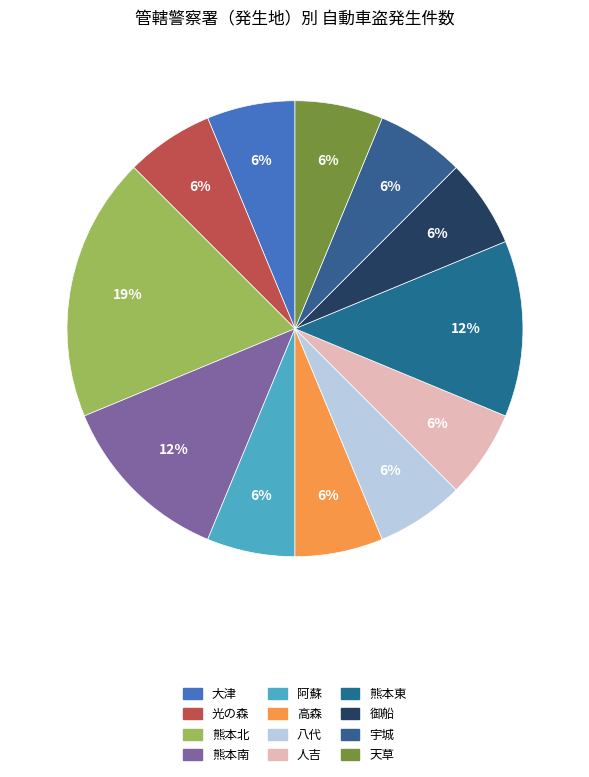

To the nearest percent, what is the combined percentage of 大津 and 光の森?

12%